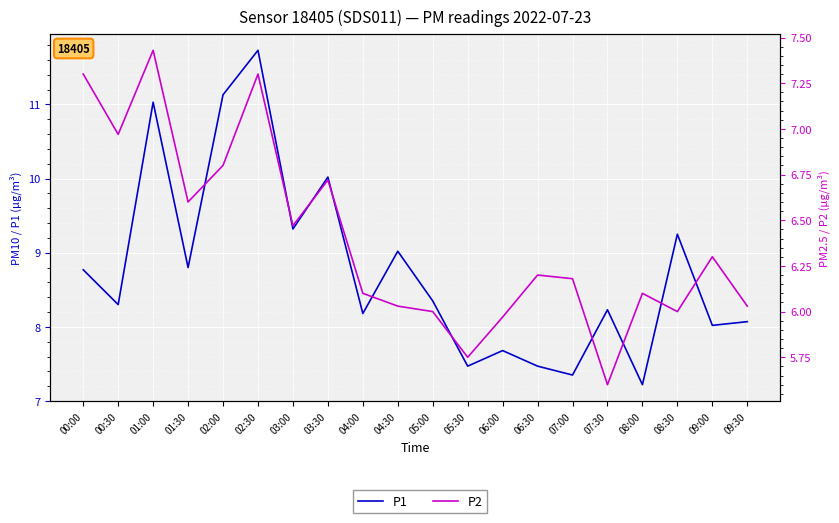

Between 03:30 and 01:30, which is larger?

03:30